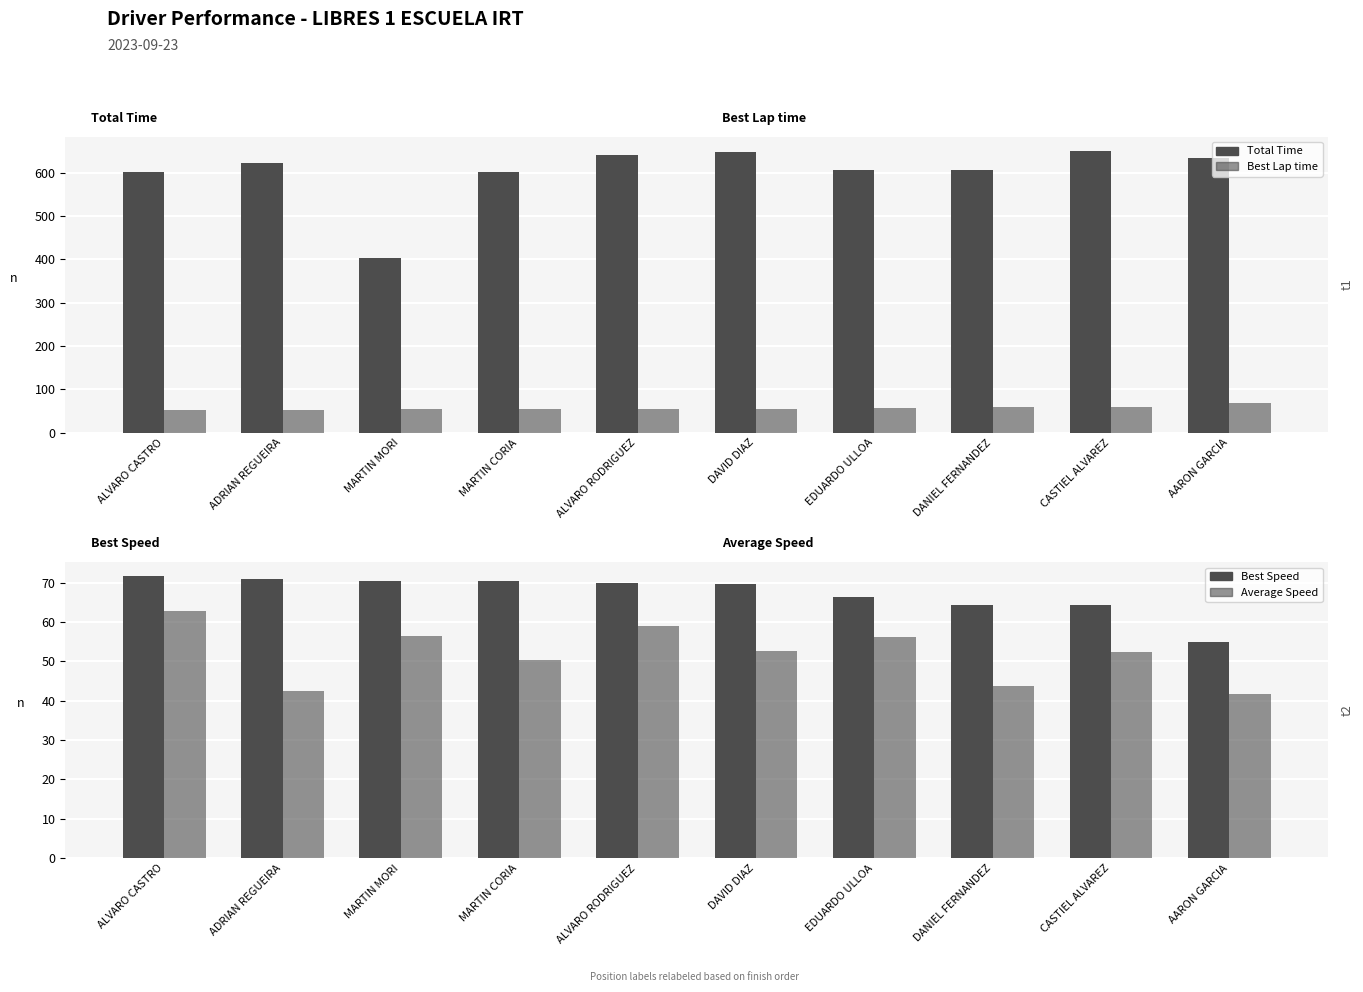

What is the smallest value displayed?

41.8